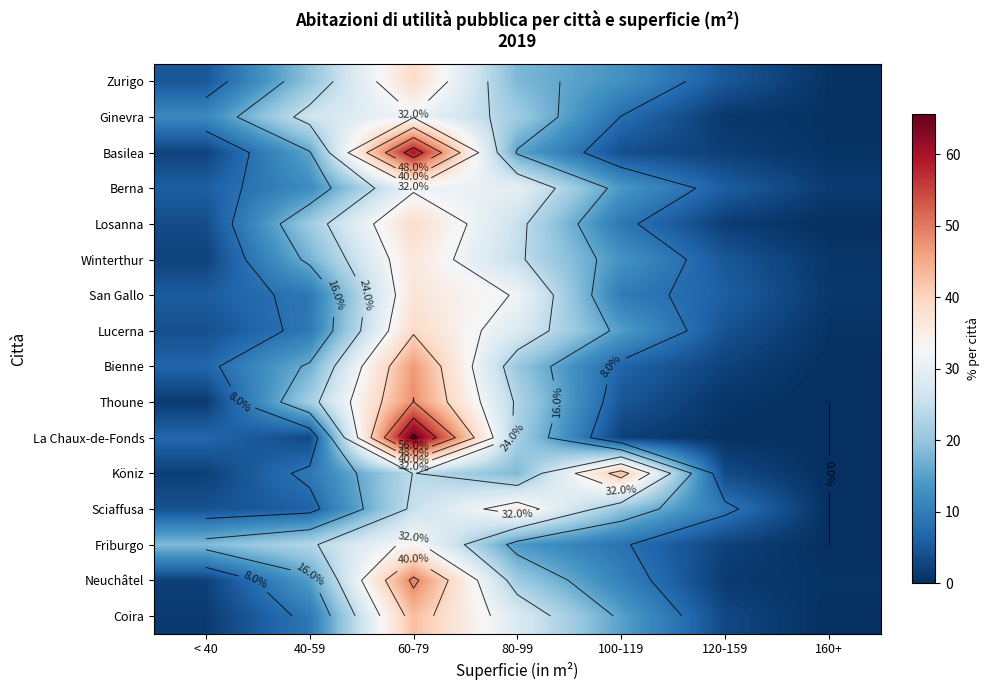

Which series changed the most between 40-59 and 80-99?

Sciaffusa